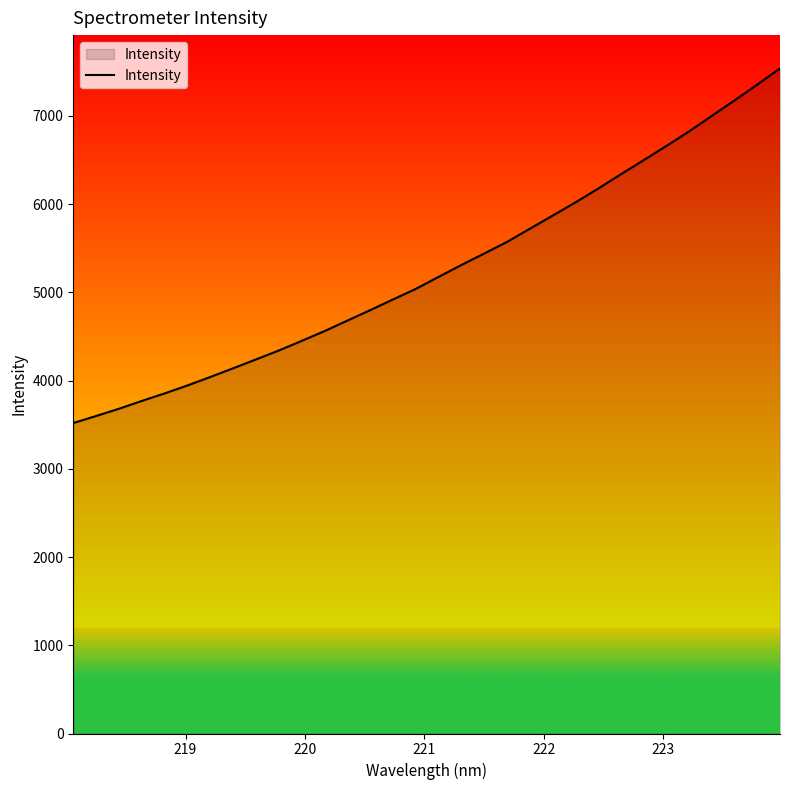

How many lines are shown in the chart?

1